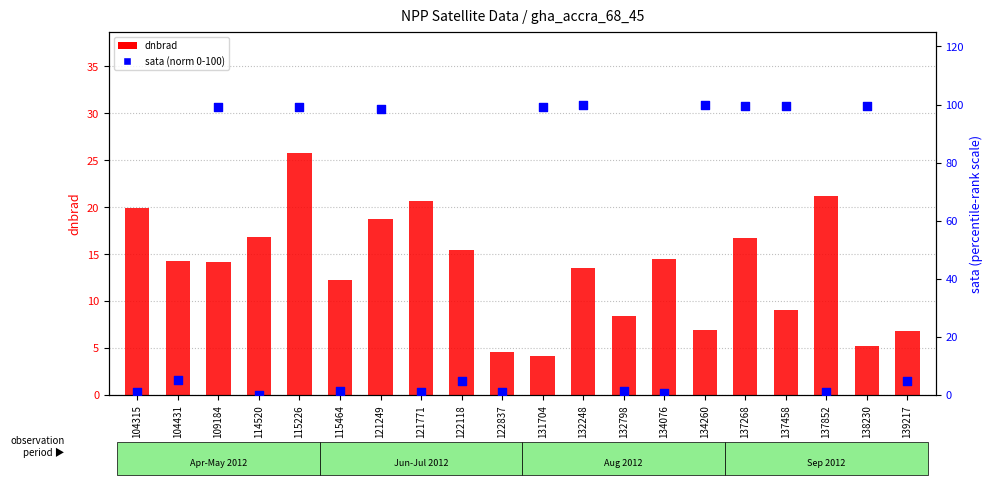

Which series reaches the maximum Y coordinate?

sata (norm)